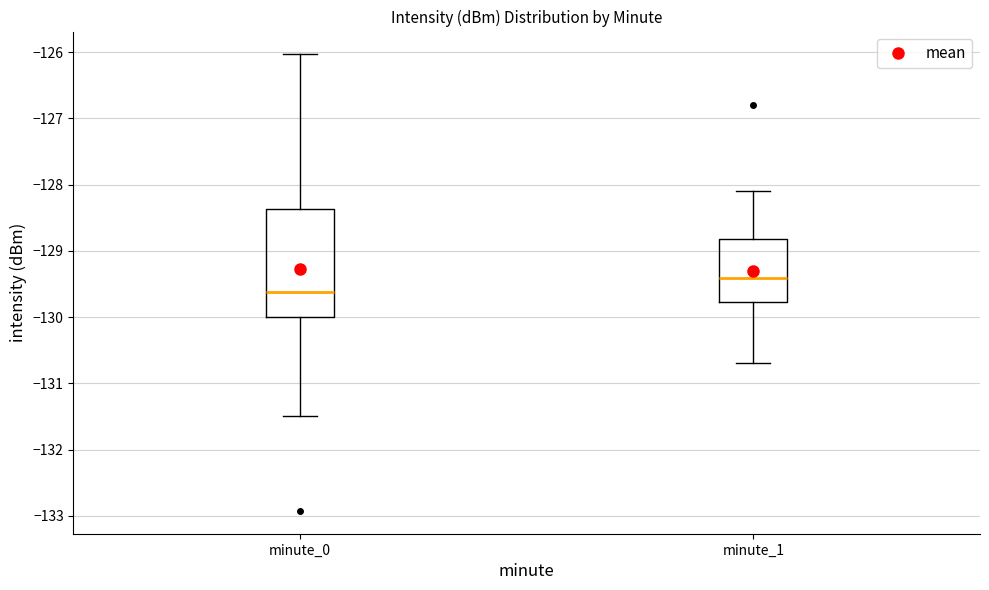

Where does the median line of the box for minute_0 sit on the y-axis? The values are not printed on the chart, so give them approximately, as read against the axis.

-129.6